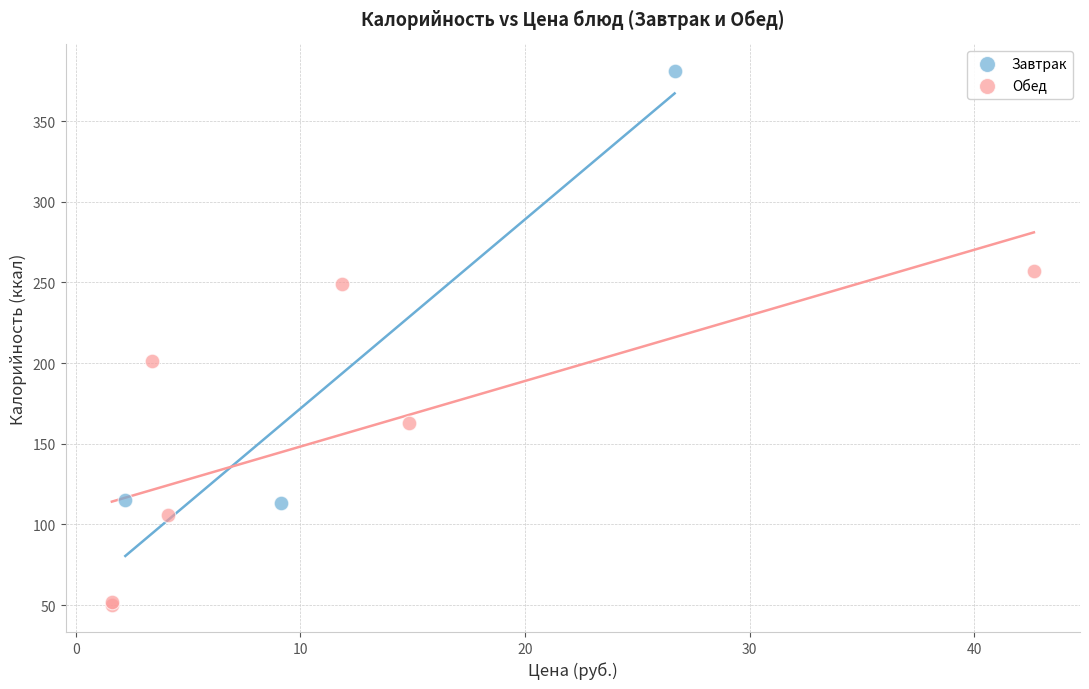

Which series contains the lowest Y value?

Обед